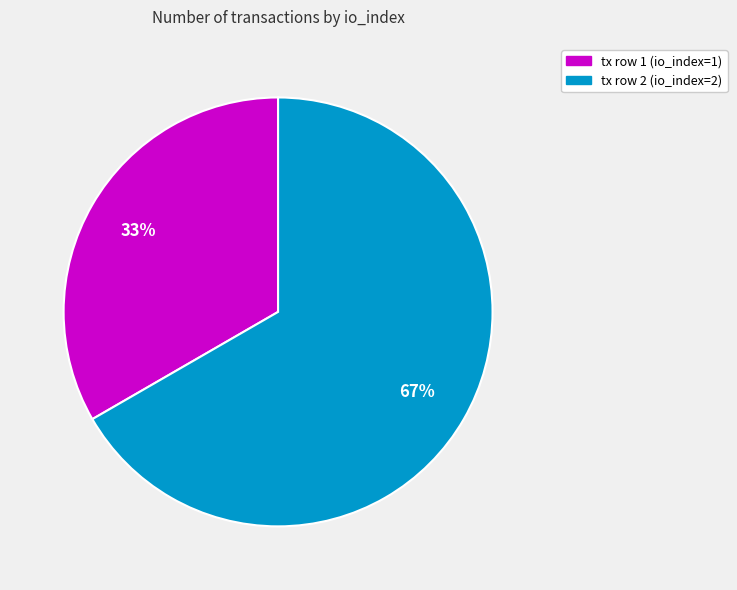

True or false: tx row 2 (io_index=2) accounts for 74% of the total.

False